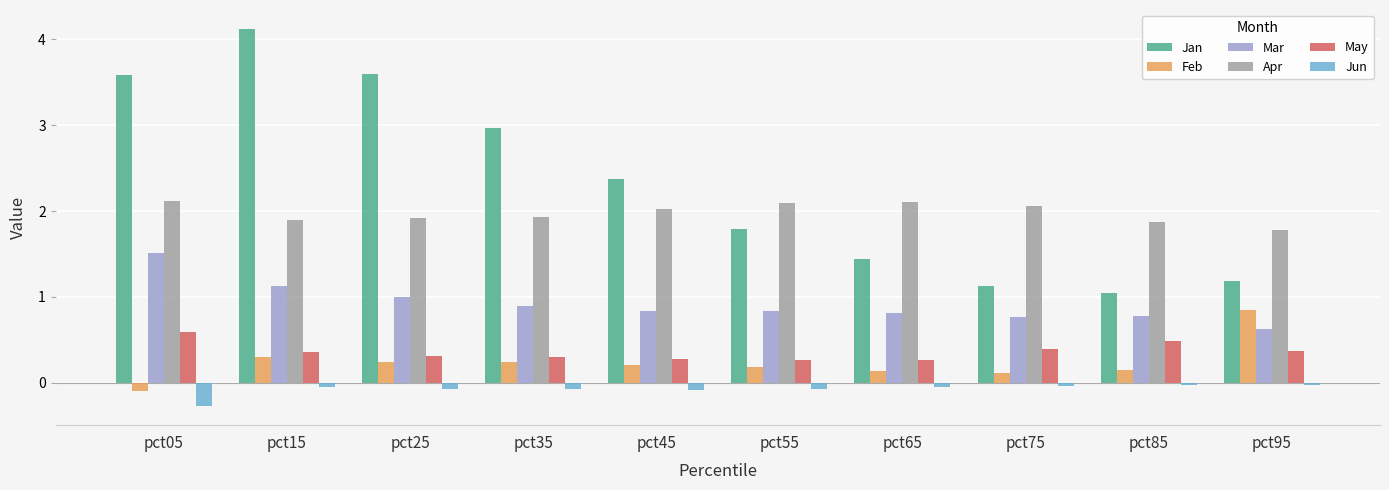

The value of Apr at pct15 is 1.9. True or false?

True